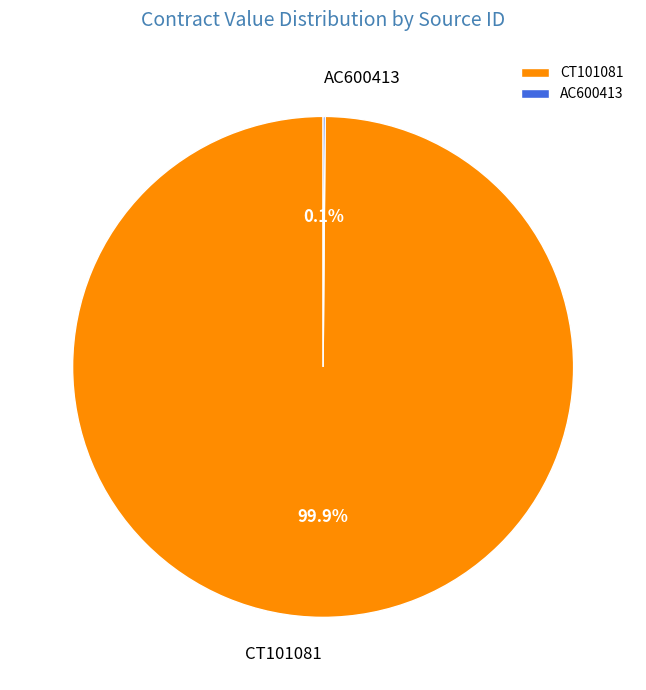

How much of the chart is everything except CT101081?

0.1%